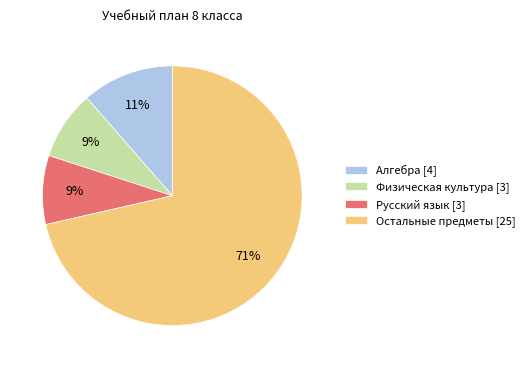

Combined, do Физическая культура [3] and Алгебра [4] account for over 50%?

No